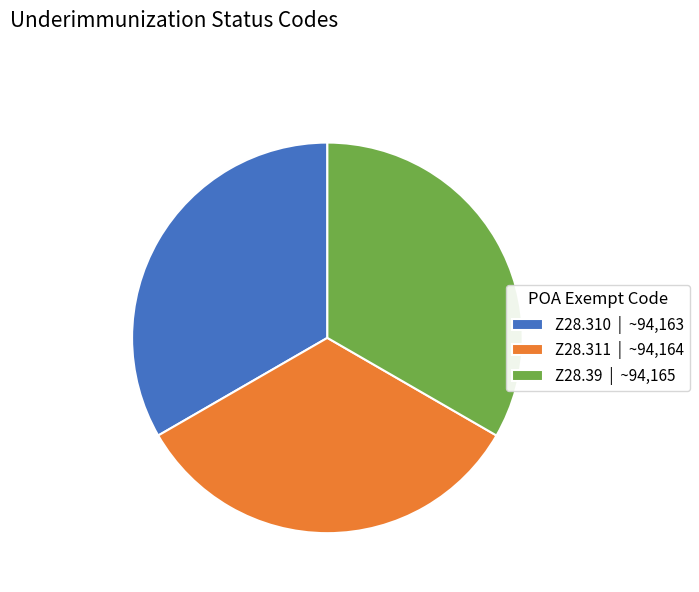

Approximately how many times larger is the value at Z28.310 compared to Z28.311?

1.0